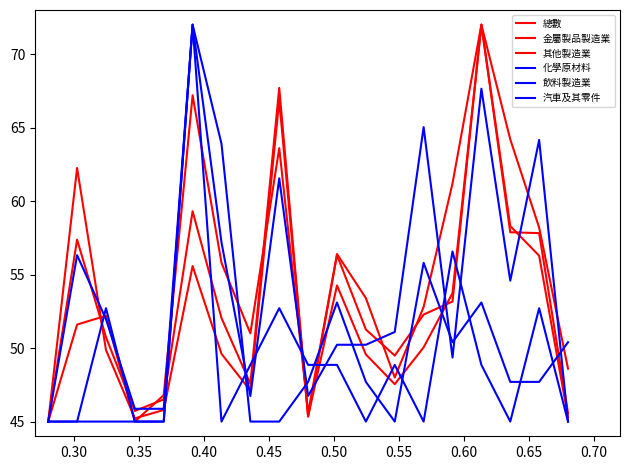

How many lines are shown in the chart?

6